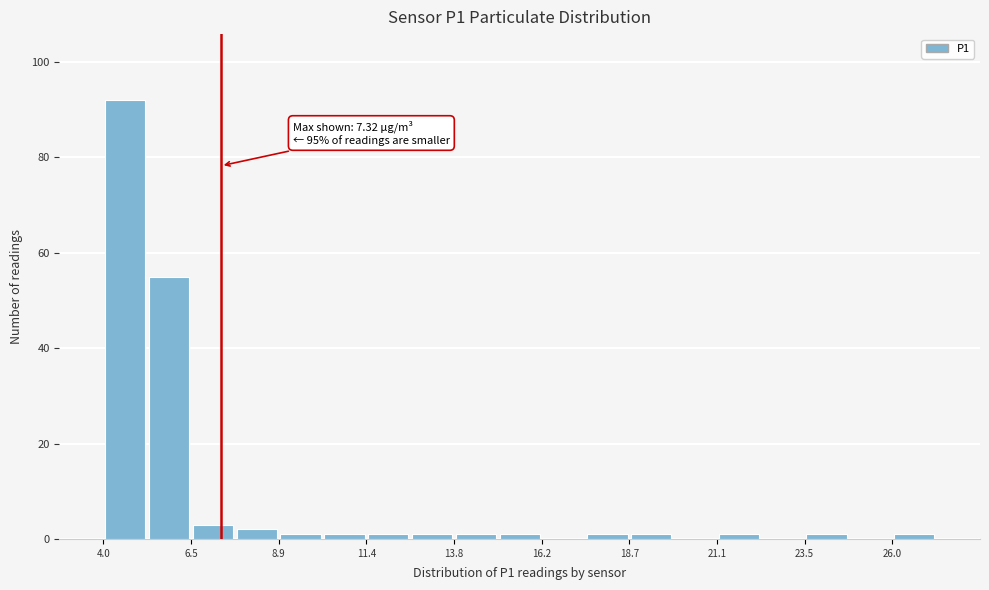

Read against the x-axis, roughly where is the centre of the tallest bar?

4.5